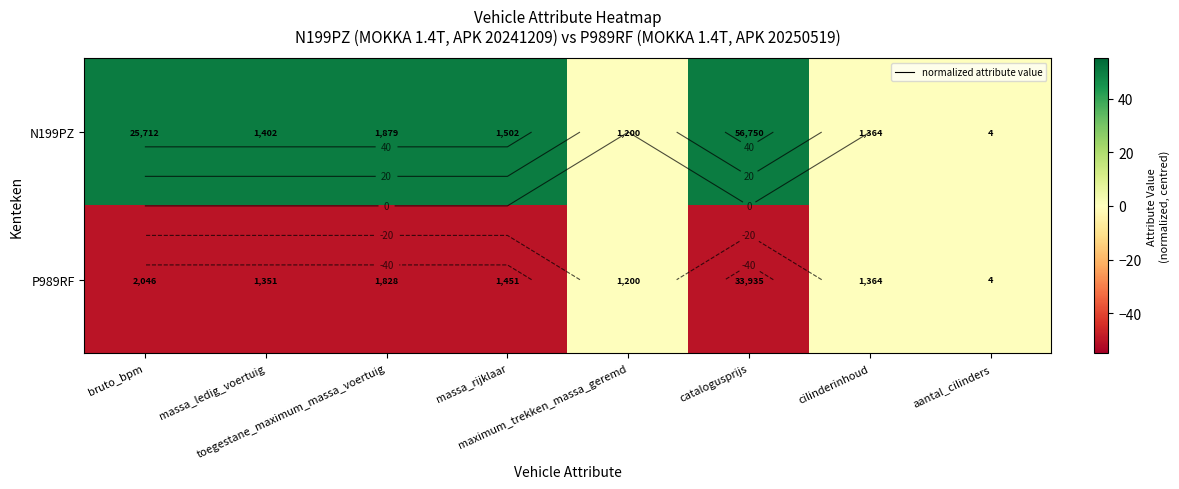

Count the N199PZ values in the range 0 to 50.

8